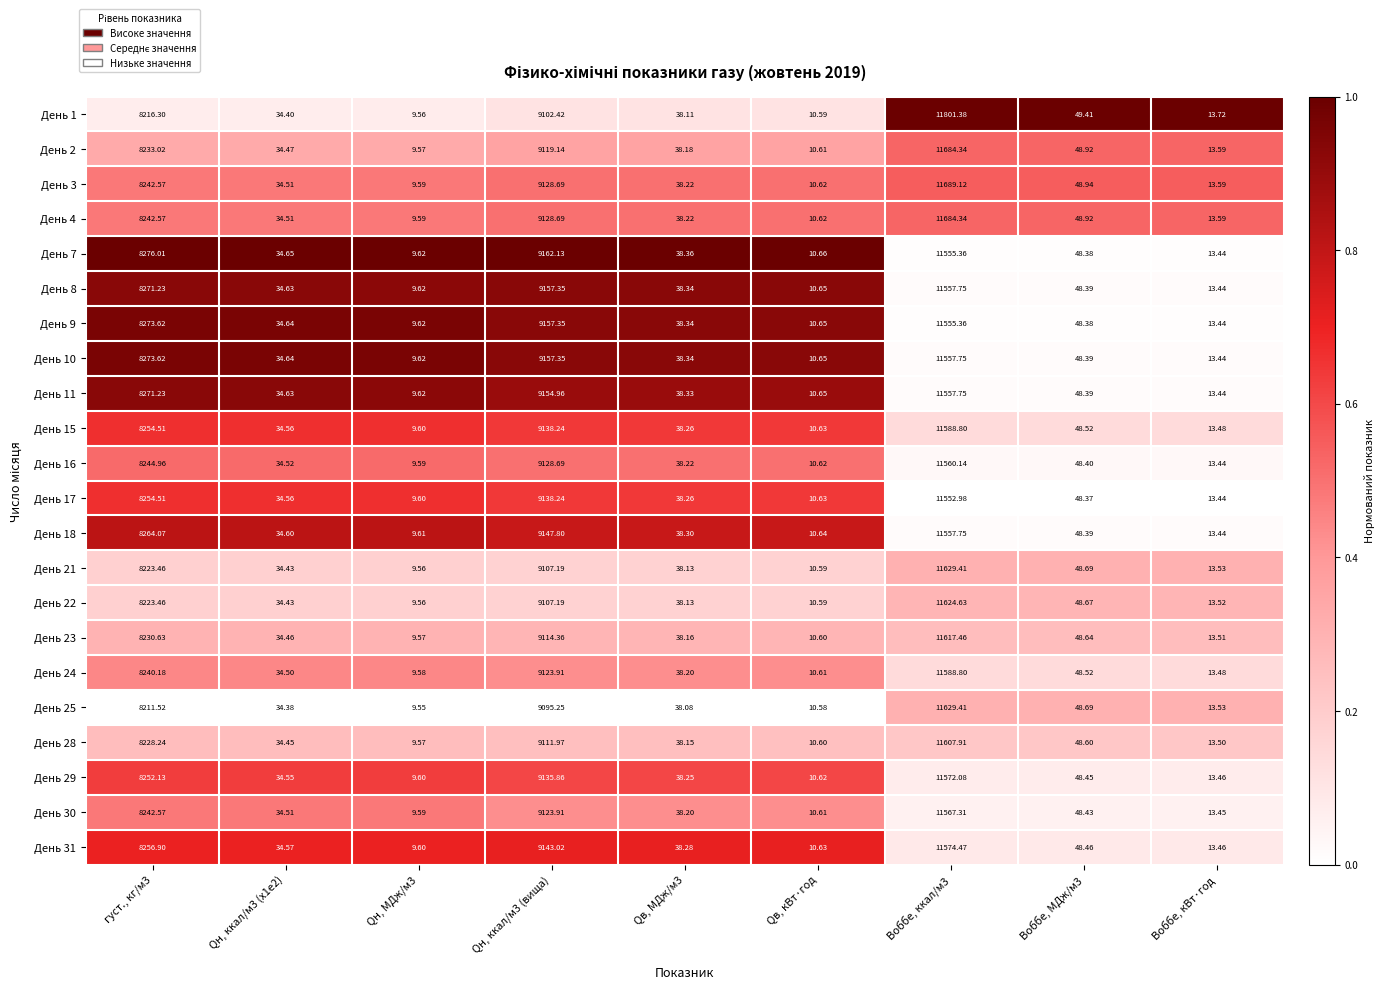

Is the value of День 3 at Воббе, ккал/м3 greater than the value of День 17 at Воббе, кВт·год?

Yes